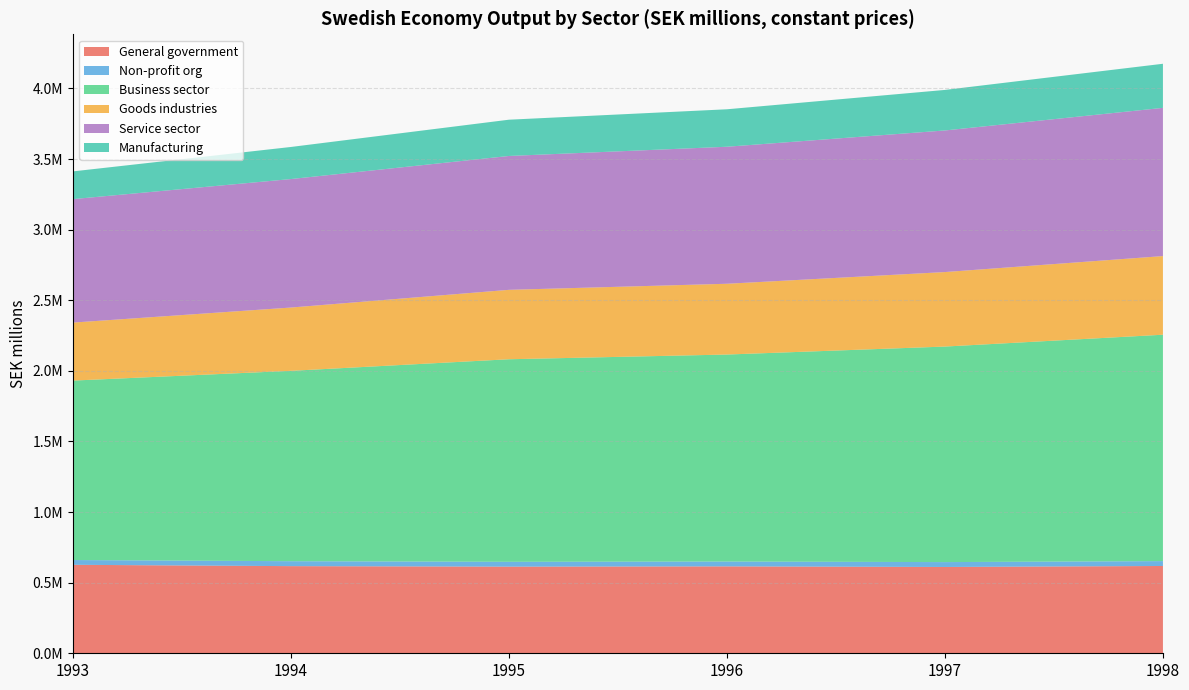

Reading right to left, what are all the values shown in this chart?

General government: 618196.9	611229.8	615380.1	613483.6	617084.0	626607.0
Non-profit org: 34654.6	34519.4	34369.8	34310.4	35083.6	33760.6
Business sector: 1603101.0	1526357.2	1465861.4	1434438.8	1348029.2	1270742.2
Goods industries: 556916.2	527602.3	501217.3	491588.4	448216.4	410744.7
Service sector: 1049701.2	1002835.2	970355.4	947983.3	909931.2	874373.0
Manufacturing: 312261.4	287037.6	265311.2	256876.2	227240.8	196411.3